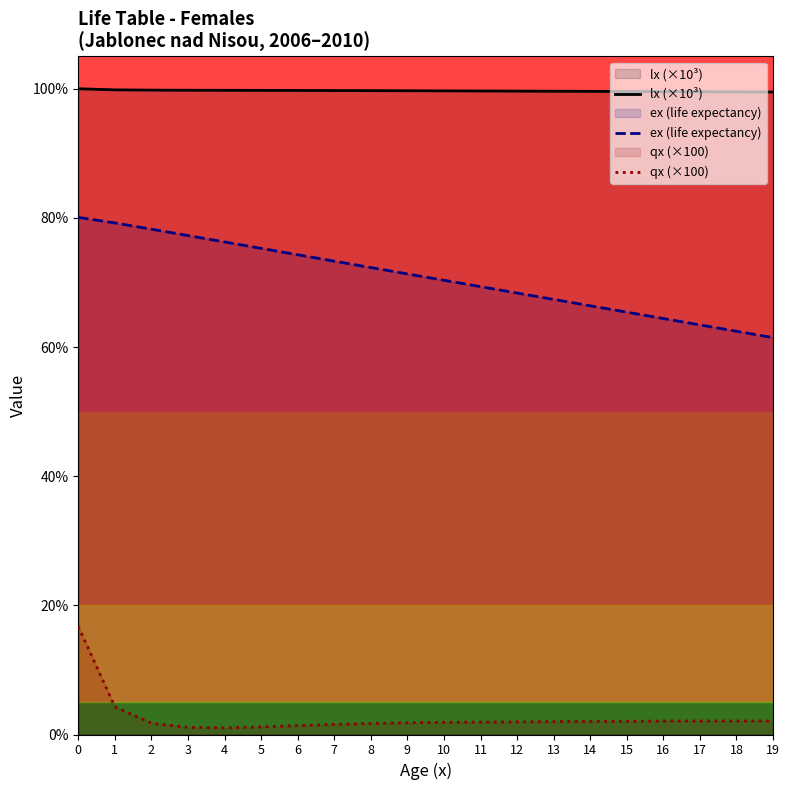

Where is qx (×100) nearest to the value 8?

1